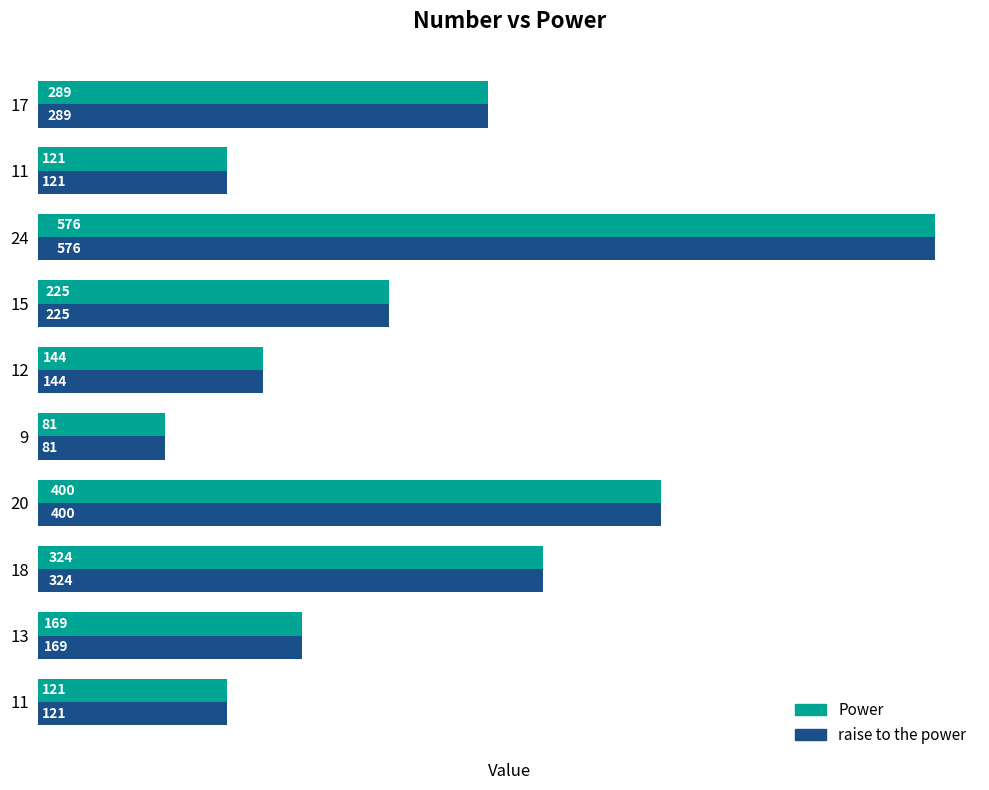

How many data points does each series have?

10